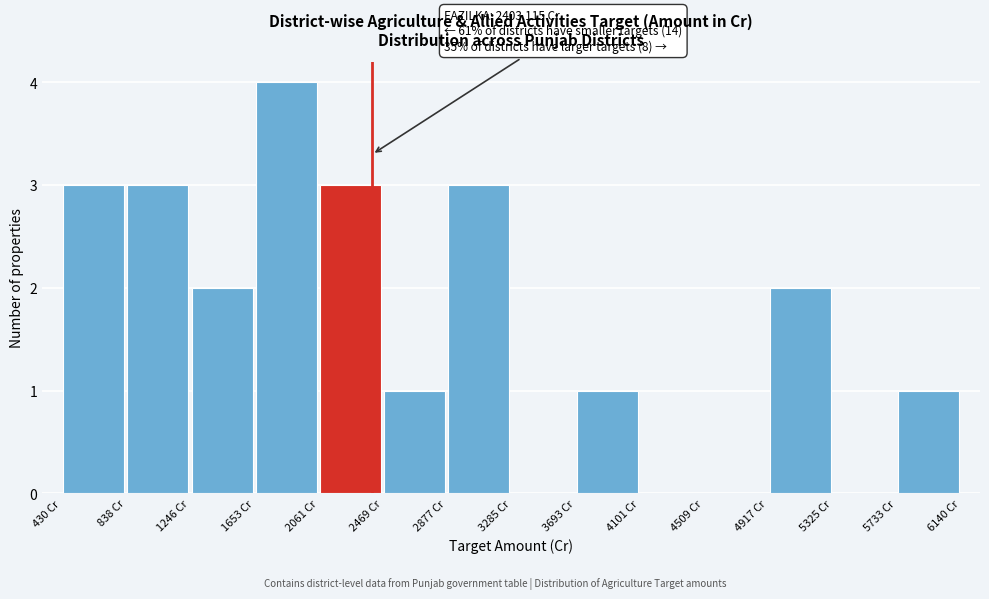

Over which range of the x-axis is the bar tallest?

1650 to 2050